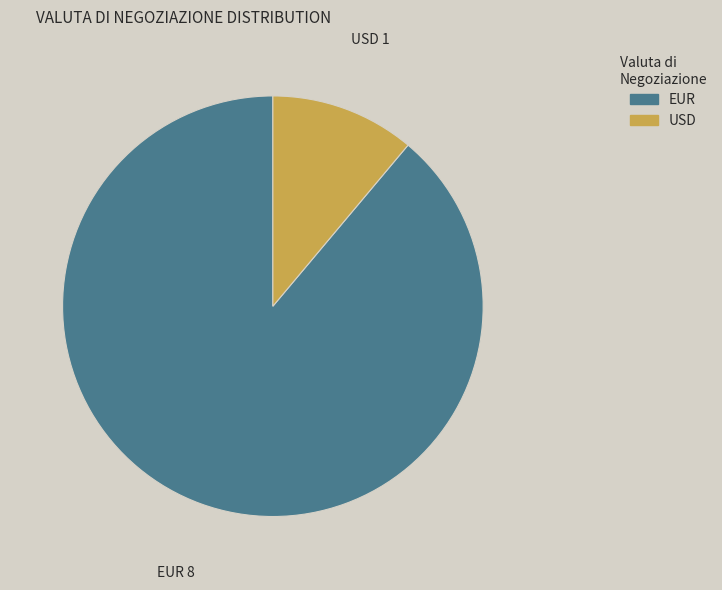

Count the number of slices in the pie.

2